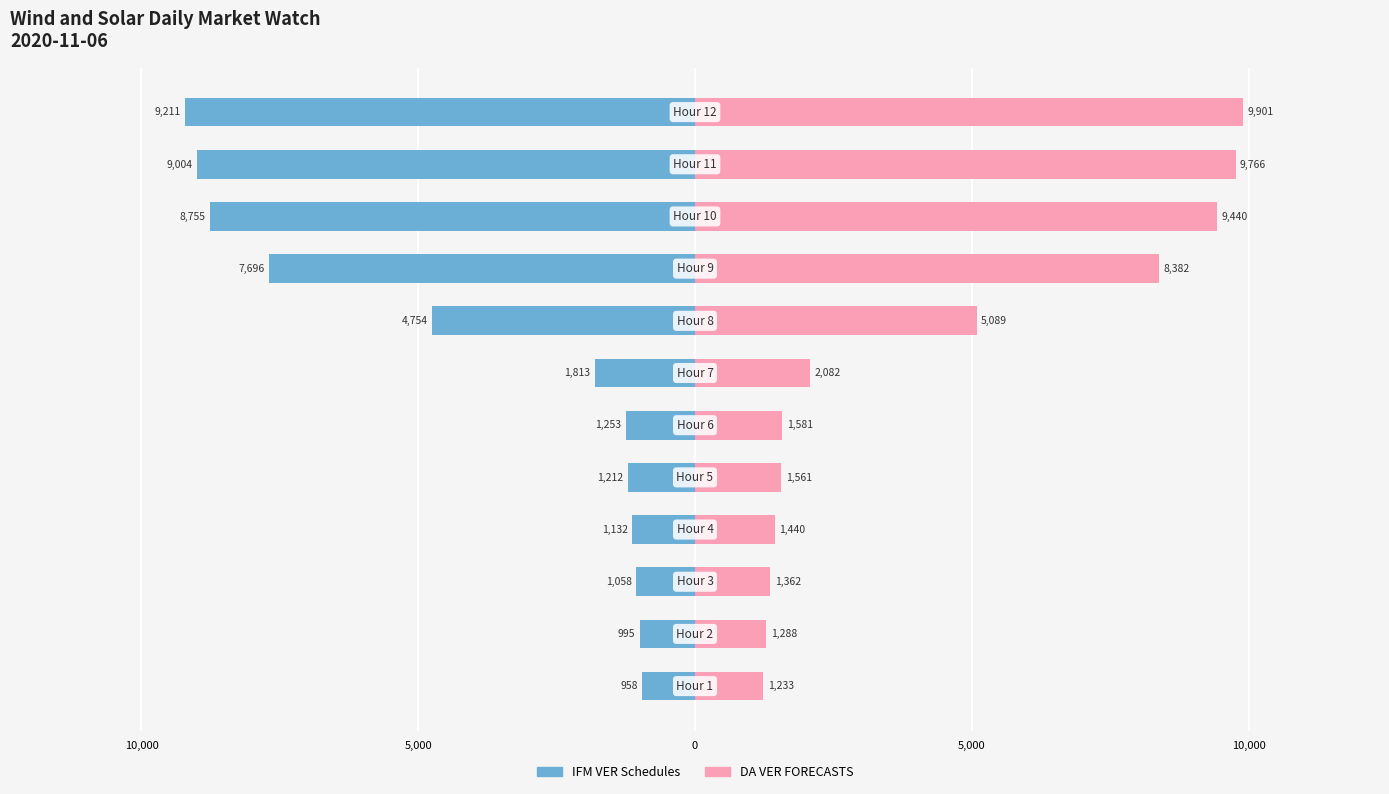

How many distinct data groups are displayed?

2